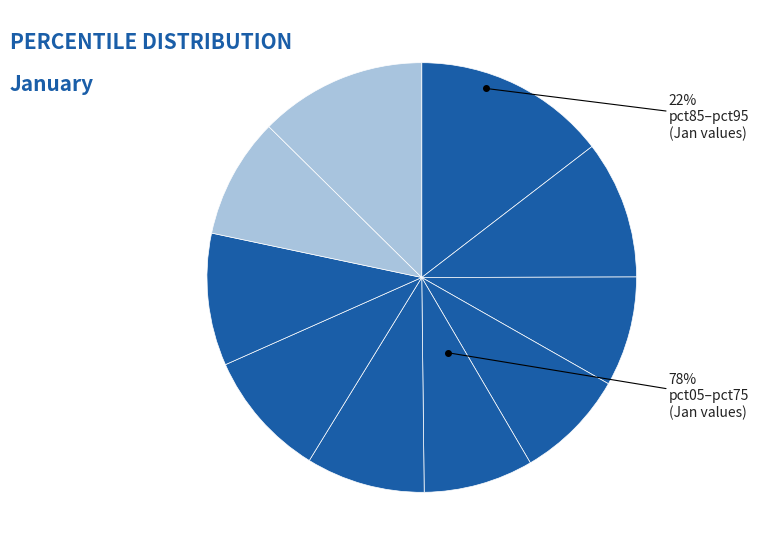

How many slices are in this pie chart?

10